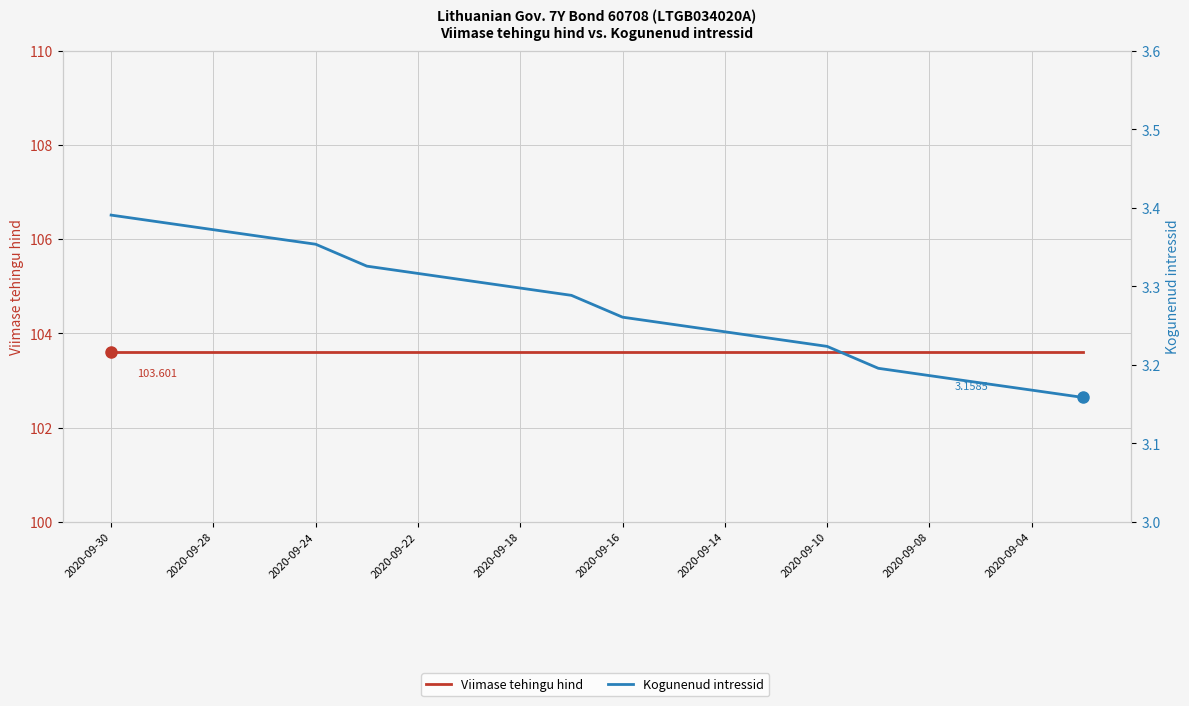

What is the spread (max minus min) of values at 2020-09-28?

100.2